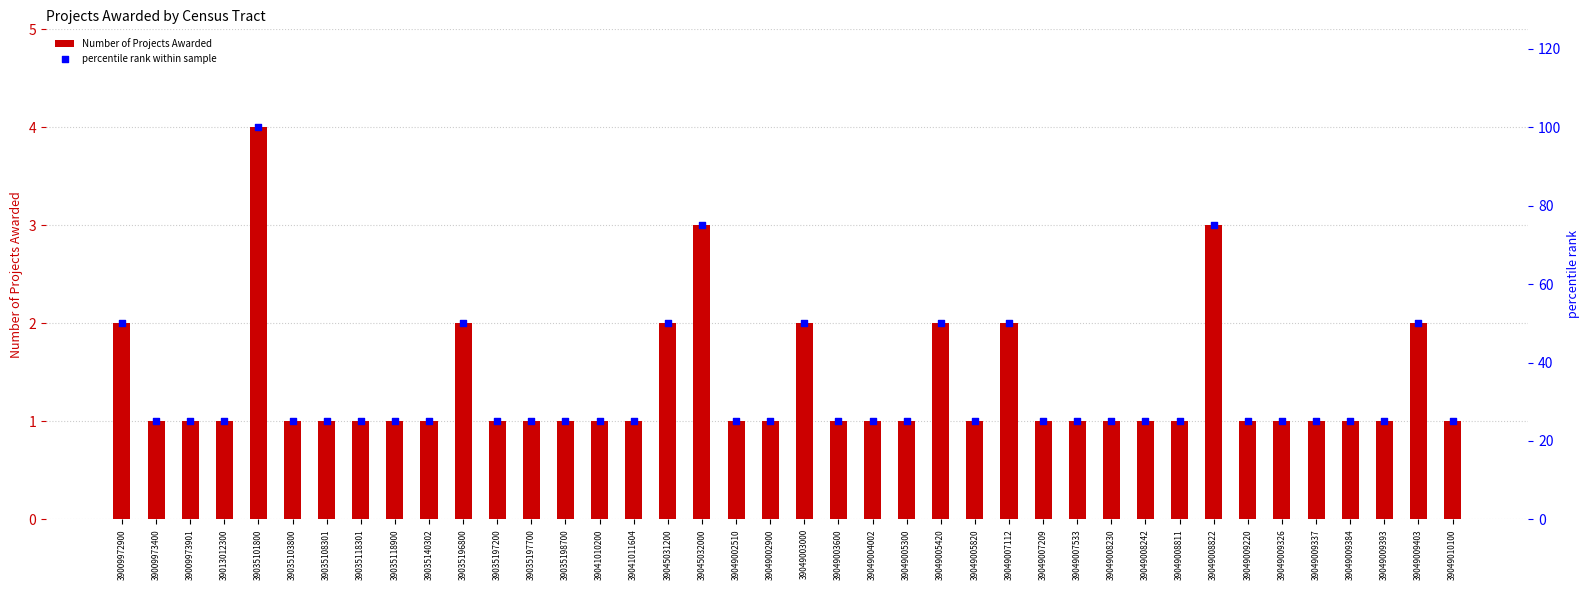

Which series has the largest total across all categories?

percentile rank within sample